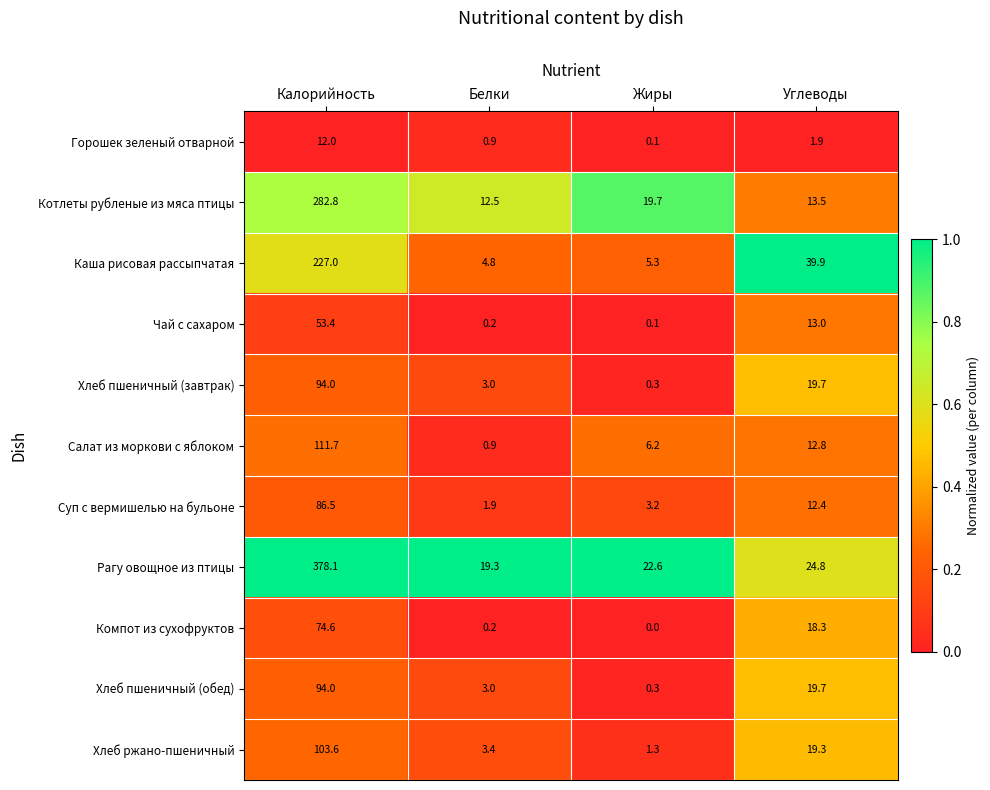

What is the total value across all series at Жиры?

59.1